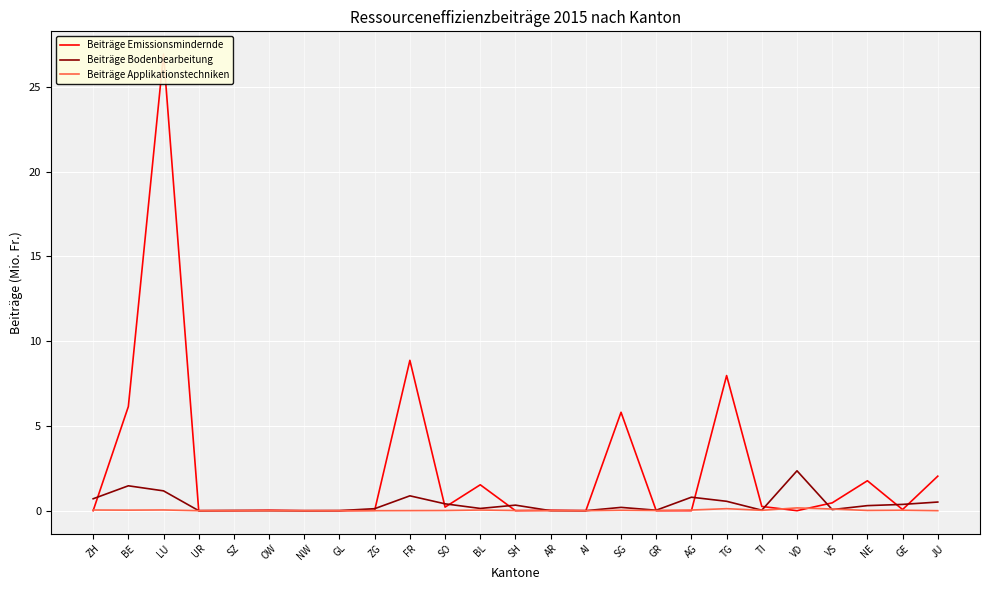

At which label is Beiträge Bodenbearbeitung closest to 1?

FR